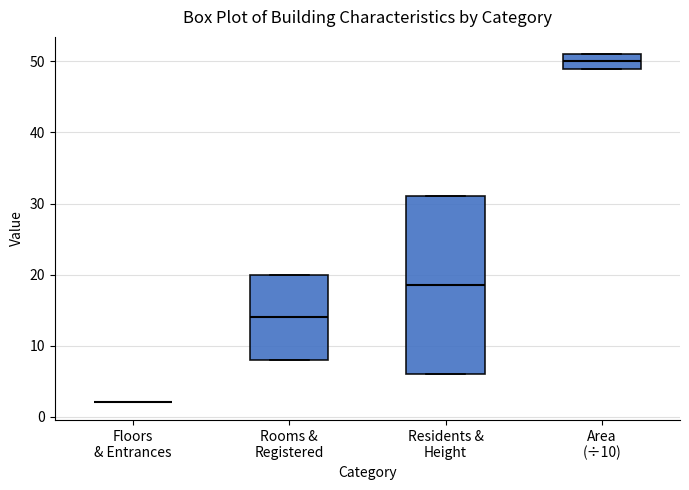

Reading left to right, transcribe this box plot: for each box, give where its median line is, the range the box spans, and where its two whiskers end, as read against the y-axis. The values are not printed on the chart, so give them approximately, as read against the axis.

Floors & Entrances: box collapsed to a line at 2, whiskers 2 to 2
Rooms & Registered: median 14, box 8 to 20, whiskers 8 to 20
Residents & Height: median 19, box 6 to 31, whiskers 6 to 31
Area (÷10): median 50, box 49 to 51, whiskers 49 to 51